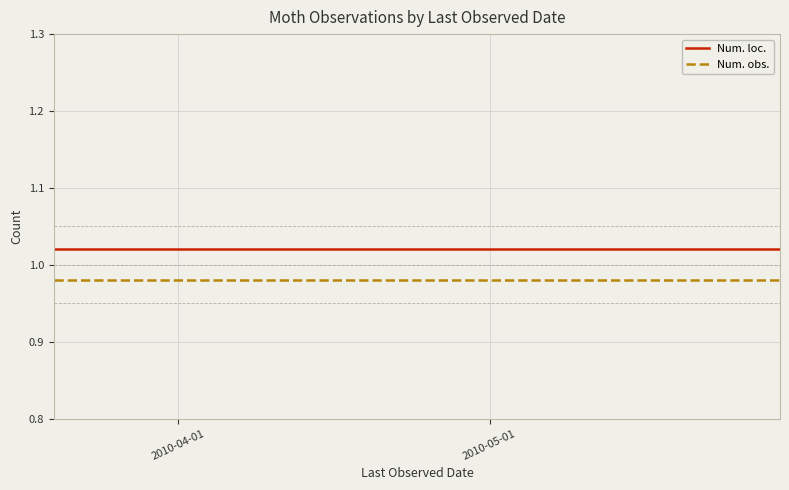

The value of Num. obs. at 2010-04-01 is 1.0. True or false?

True